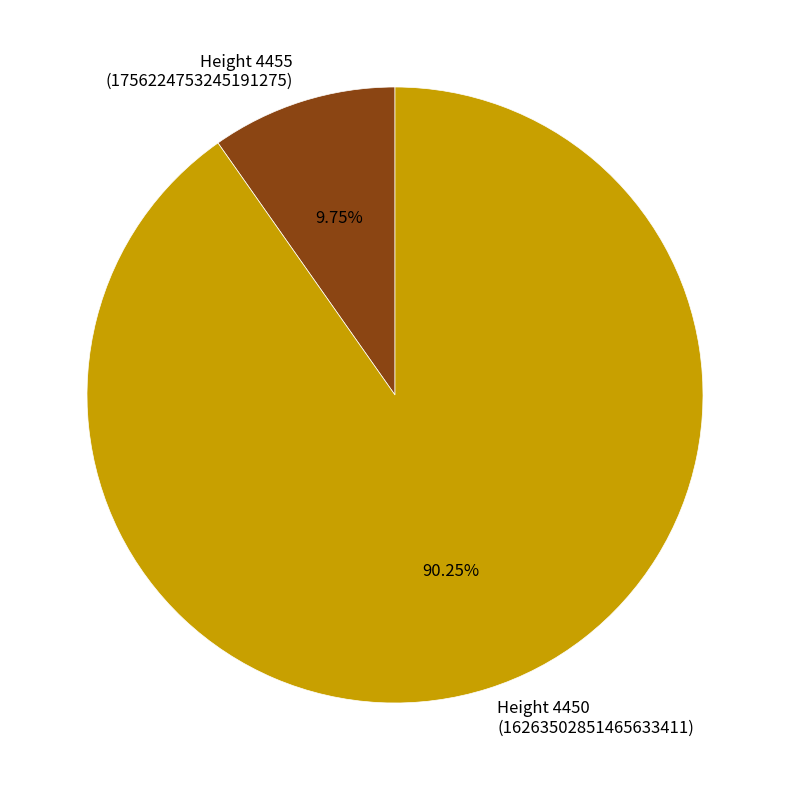

Is there any slice that represents more than half of the pie?

Yes